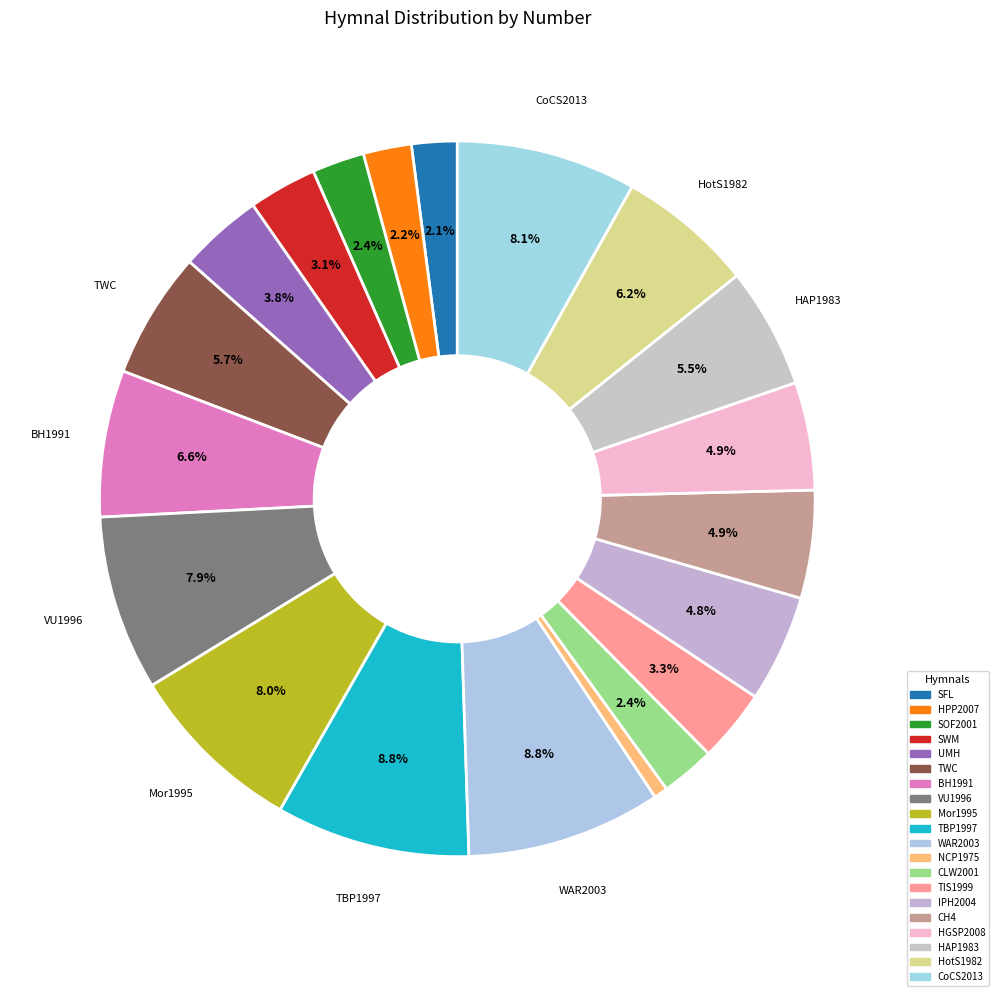

How many slices are in this pie chart?

20